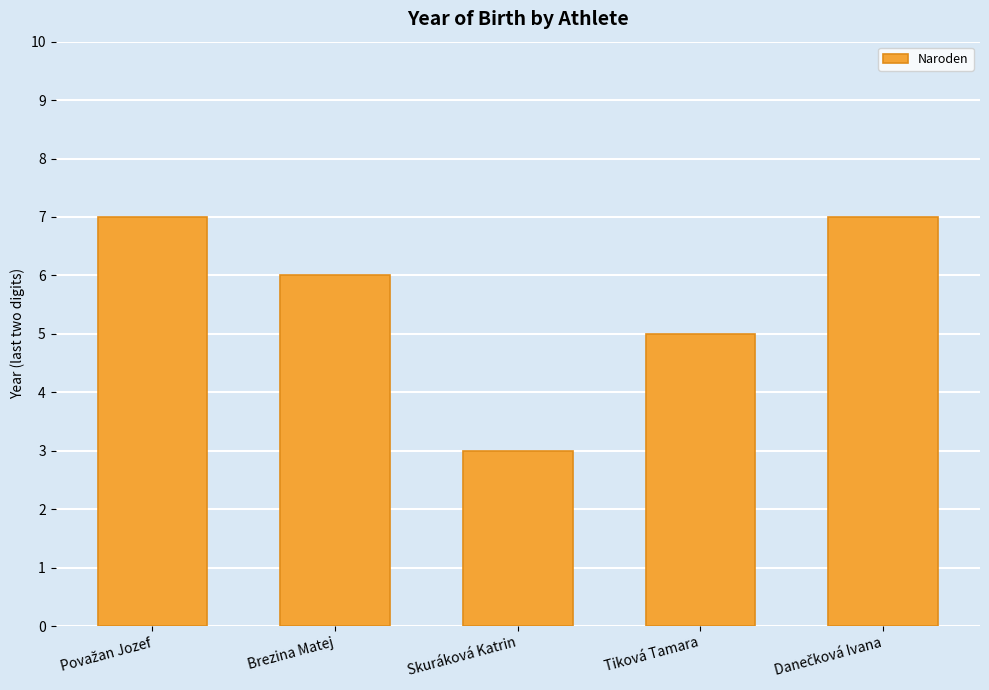

How many data points are less than 6?

2